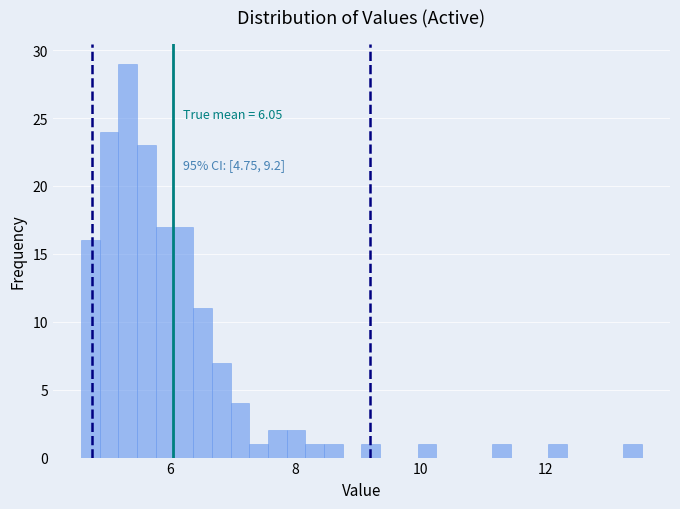

Around what value on the x-axis is the tallest bar? Give the approximate position of its centre, as read against the axis.

5.4